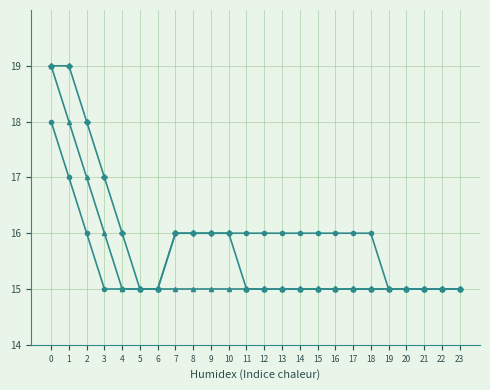

What is the minimum value shown in the chart?

15